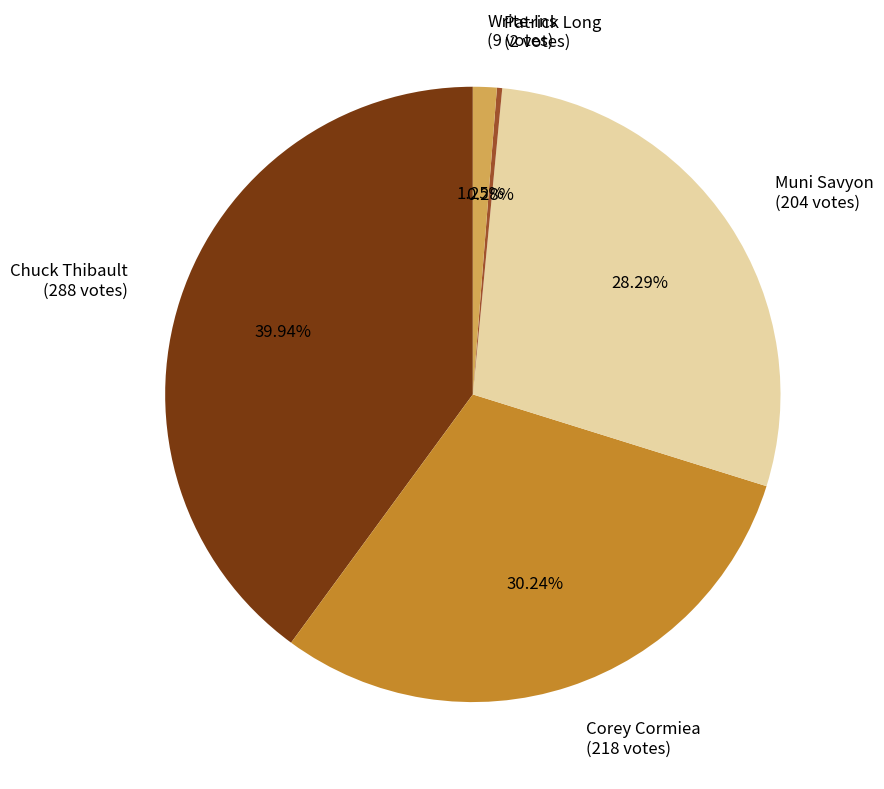

Does Muni Savyon represent more than half of the total?

No